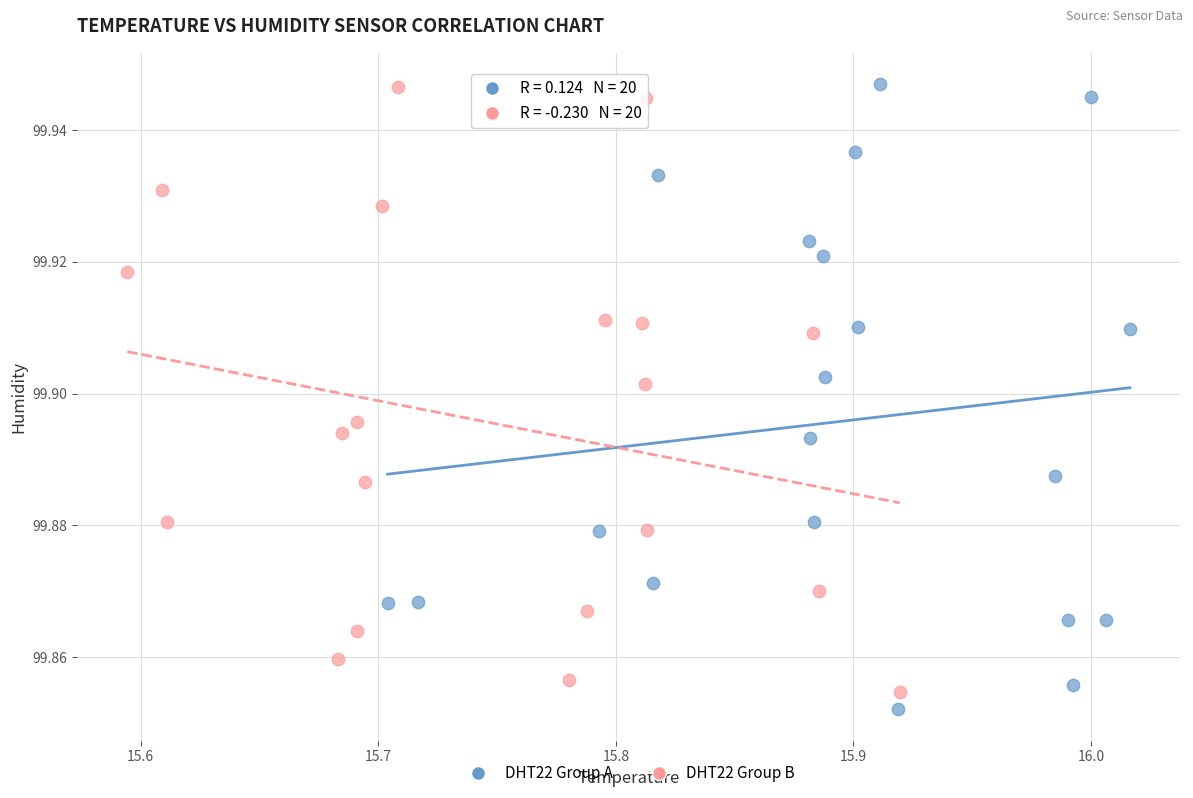

Which series reaches the minimum Y coordinate?

DHT22 Group A